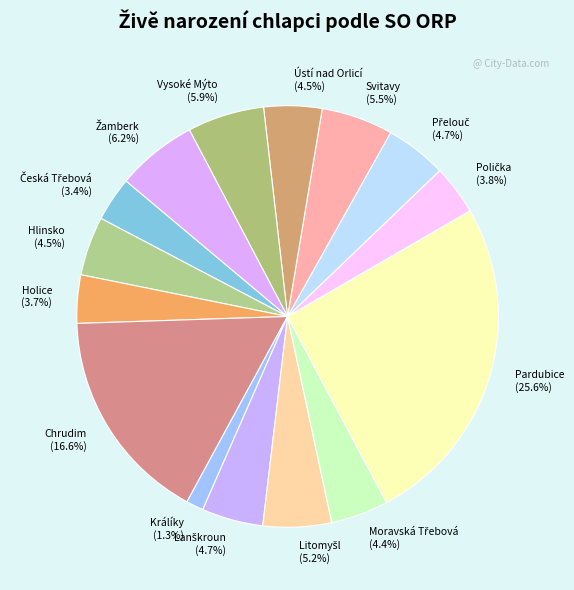

Which slice is the largest?

Pardubice